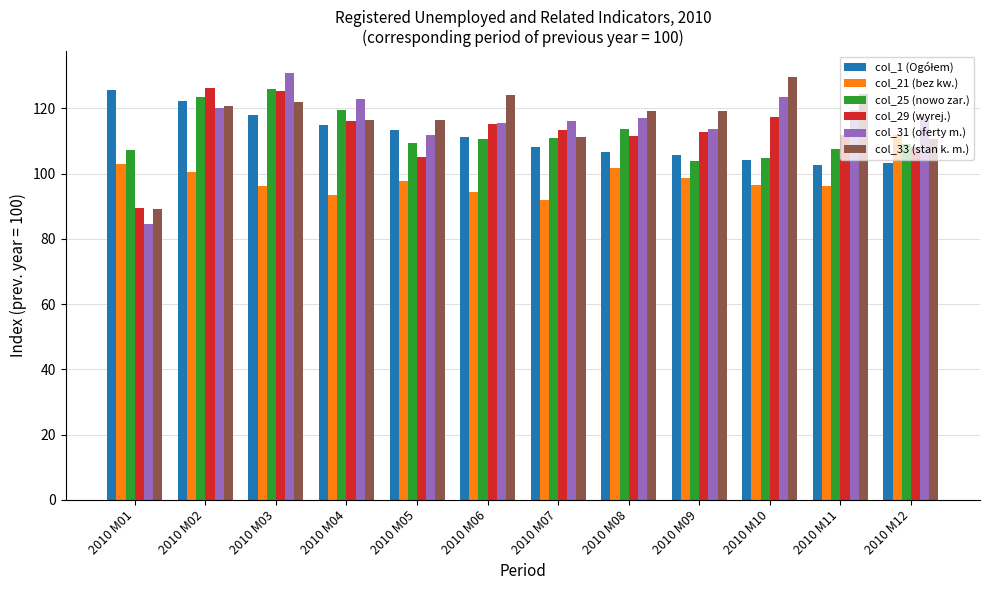

What is the value of the col_29 (wyrej.) bar at the 11th from the left?

111.8